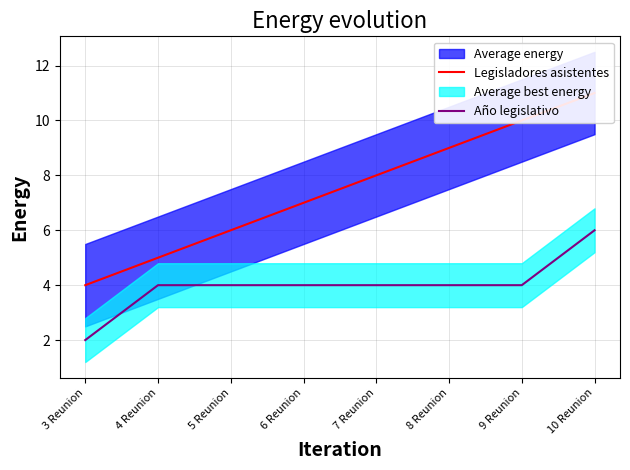

Which series has the largest range (max minus min)?

Legisladores asistentes